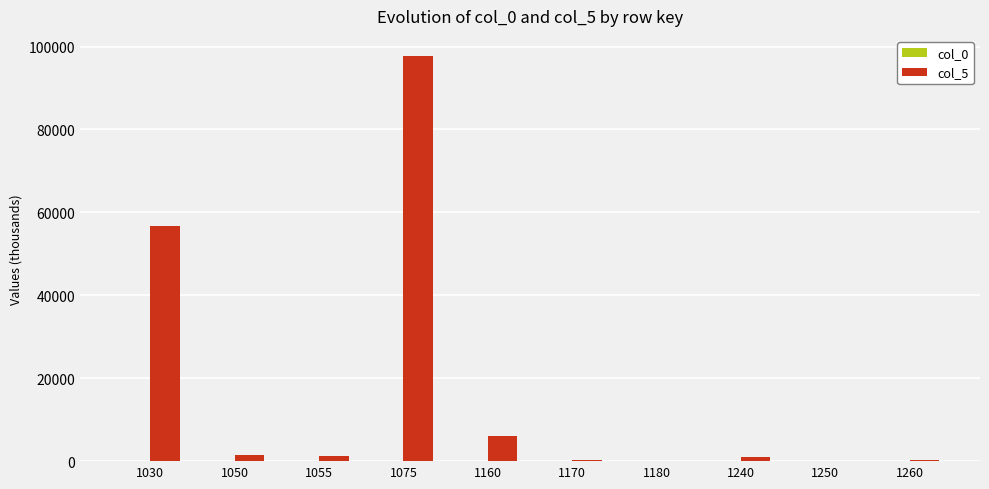

What is the greatest value displayed?

97695.4